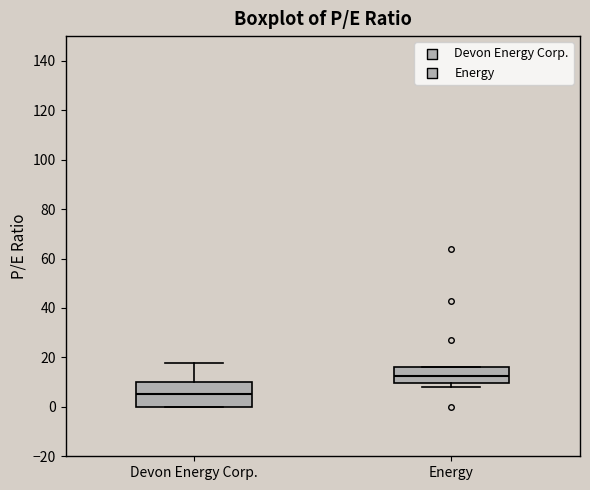

Which box is the tallest, from its lower edge to its upper edge?

Devon Energy Corp.